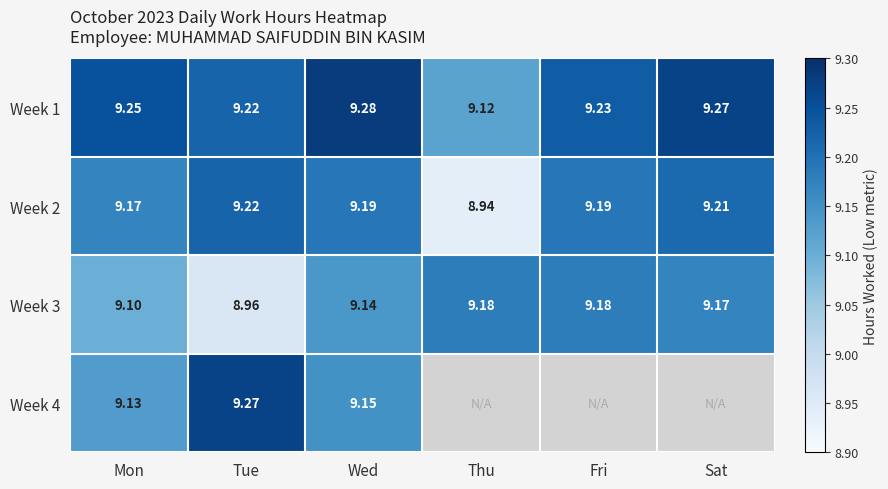

At which category does the chart reach its minimum across all series?

Thu